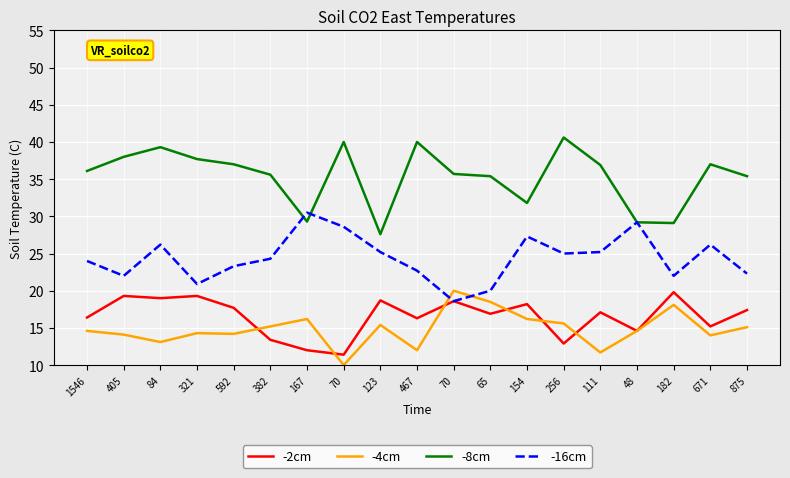

What are all the series names shown in the legend?

-2cm, -4cm, -8cm, -16cm